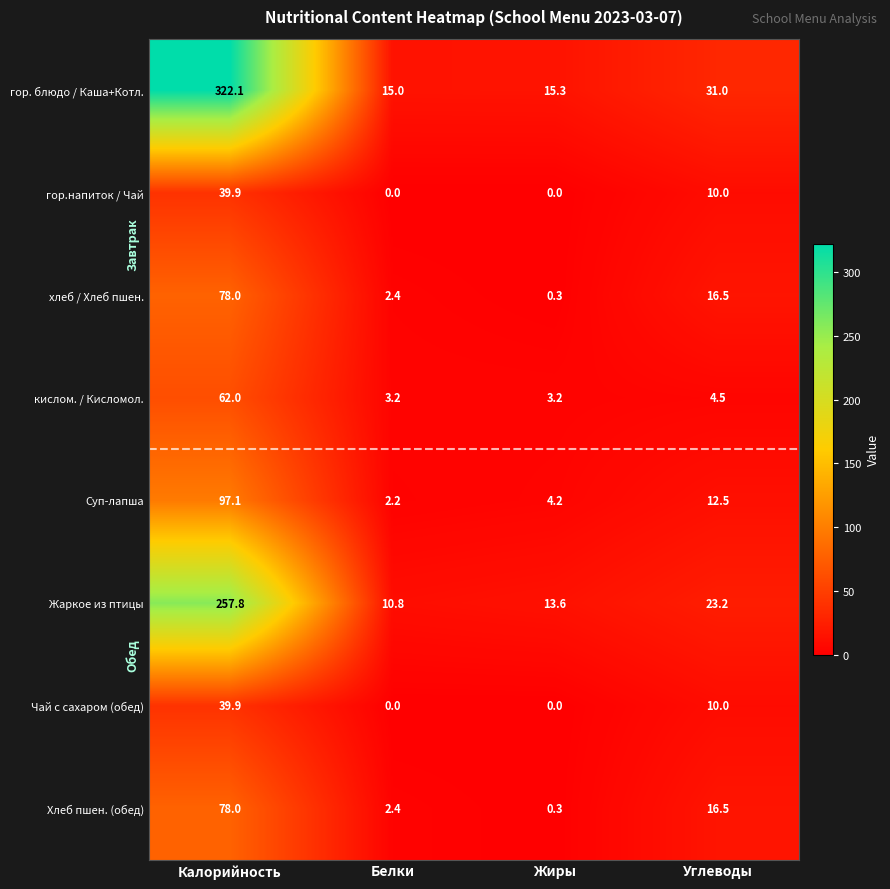

What is the average value of the Жаркое из птицы series?

76.4